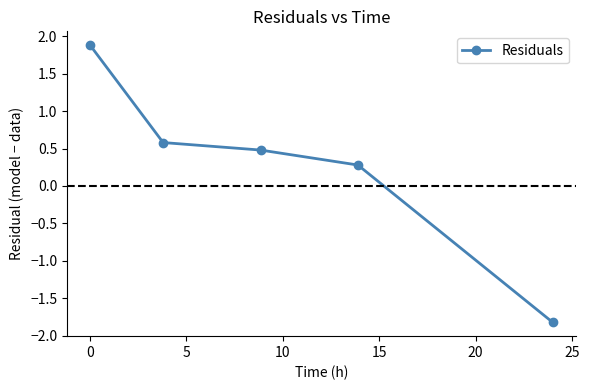

What is the maximum value shown in the chart?

1.9